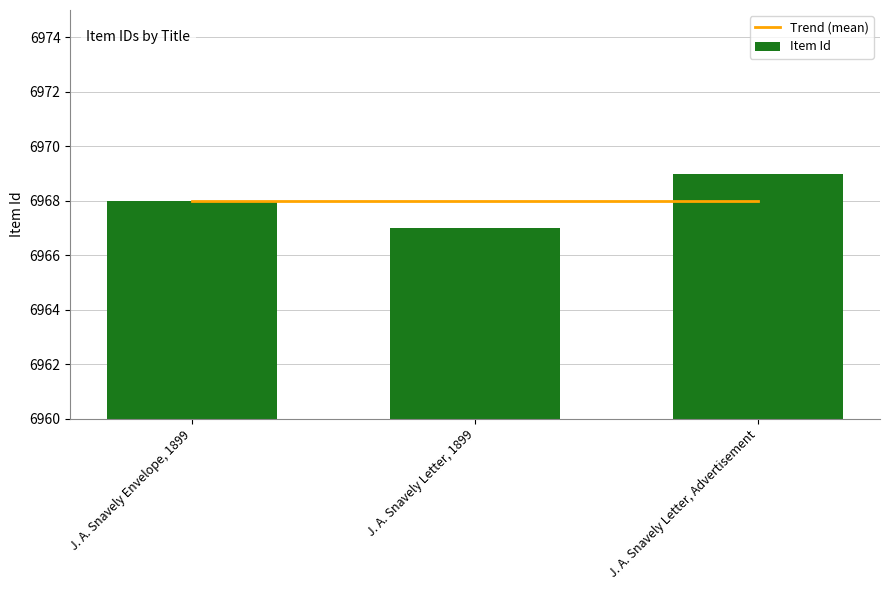

What is the label of the 2nd bar from the left?

J. A. Snavely Letter, 1899